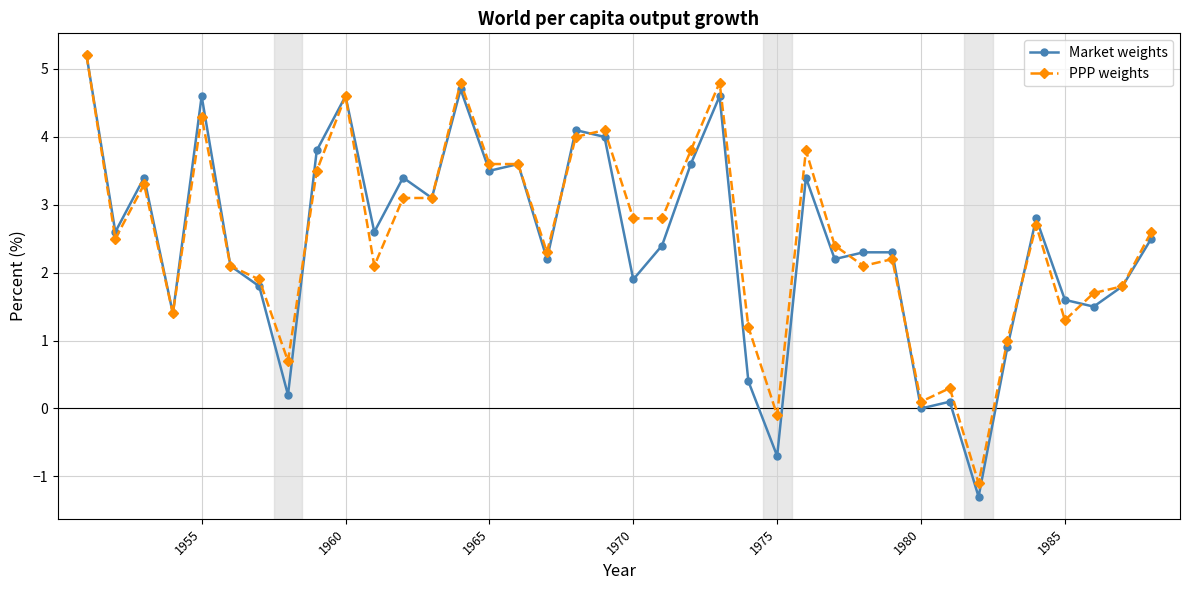

What is the greatest value displayed?

5.2